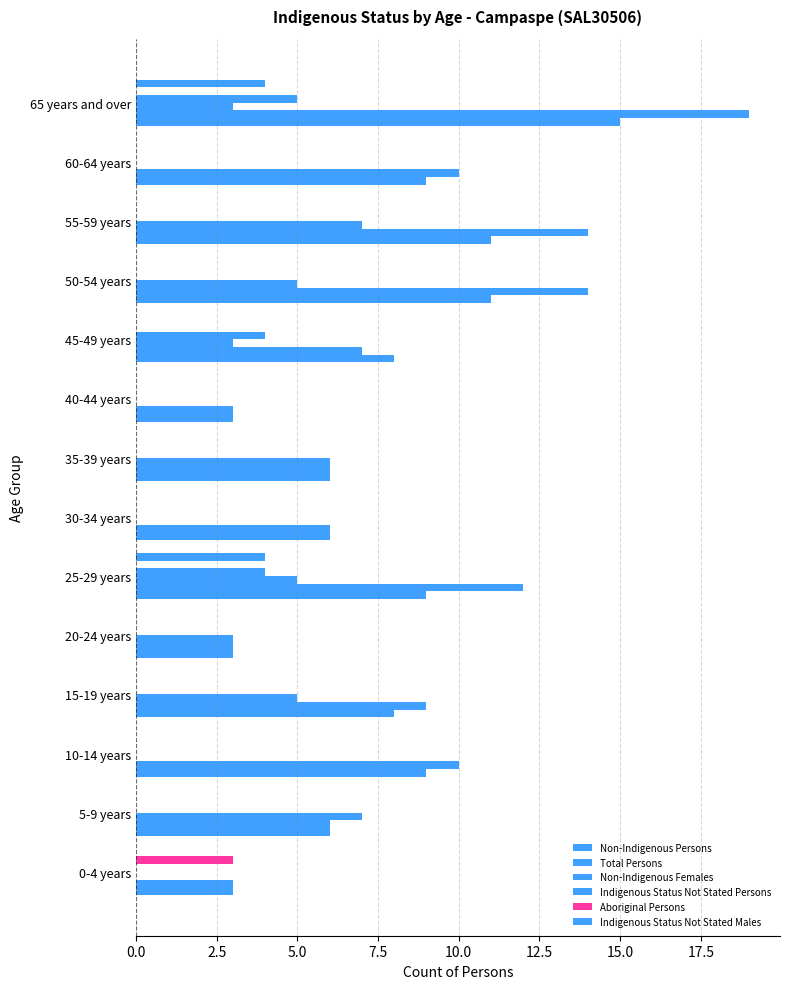

How many series are shown in this chart?

6